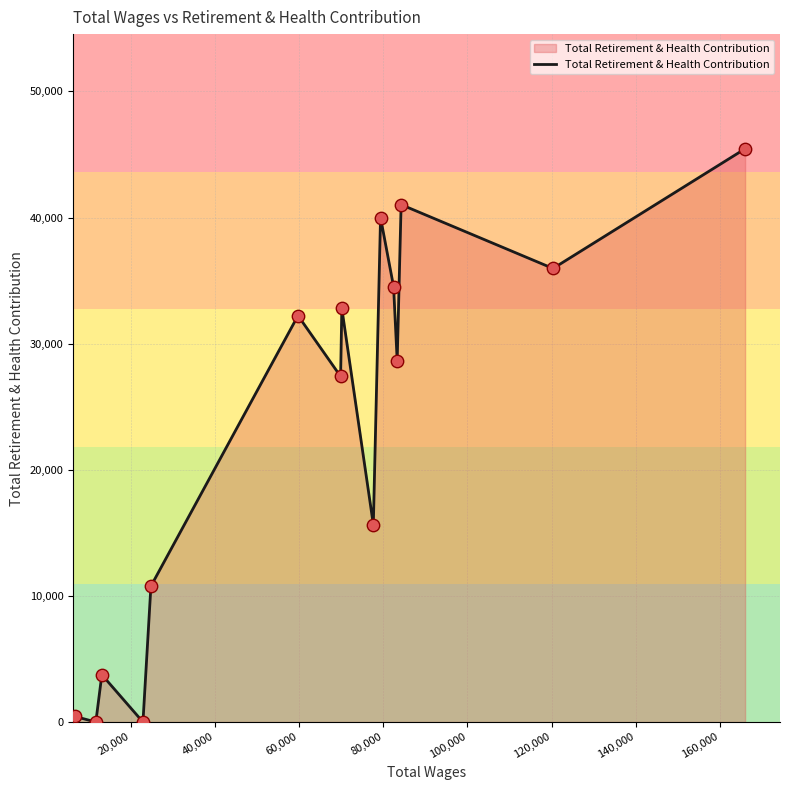

What is the greatest value displayed?

45453